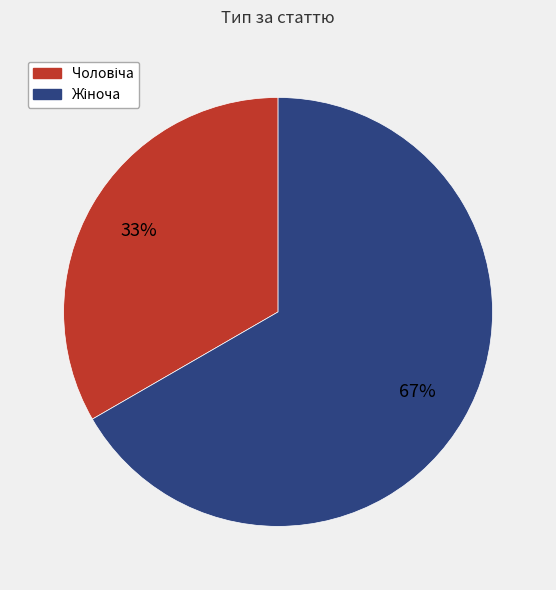

To the nearest percent, what is the average slice percentage?

50%